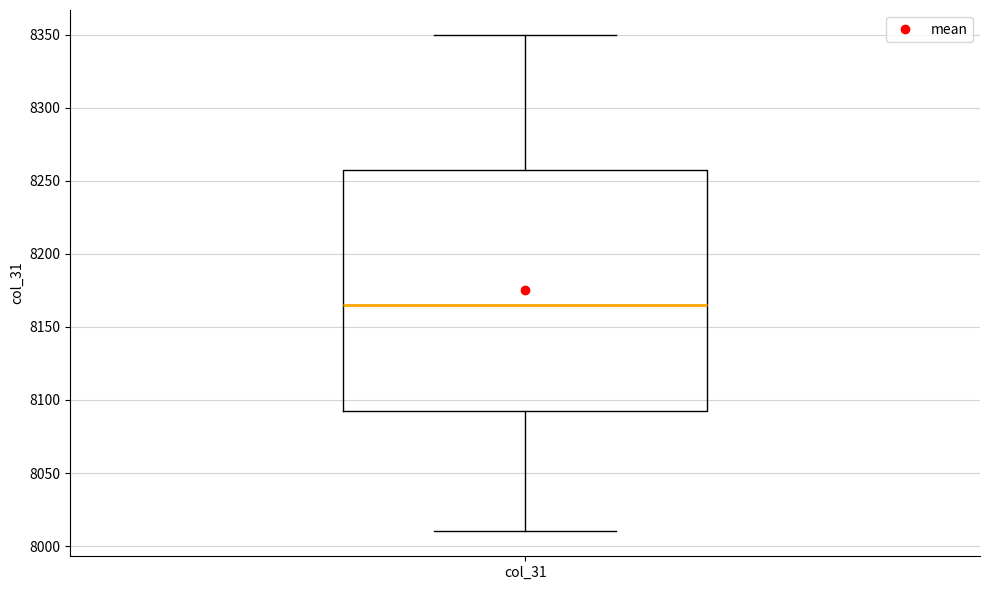

Read this box plot against the y-axis: the position of the median line, the range covered by the box, and the ends of both whiskers. The values are not printed on the chart, so give them approximately, as read against the axis.

median 8165, box 8095 to 8260, whiskers 8010 to 8350